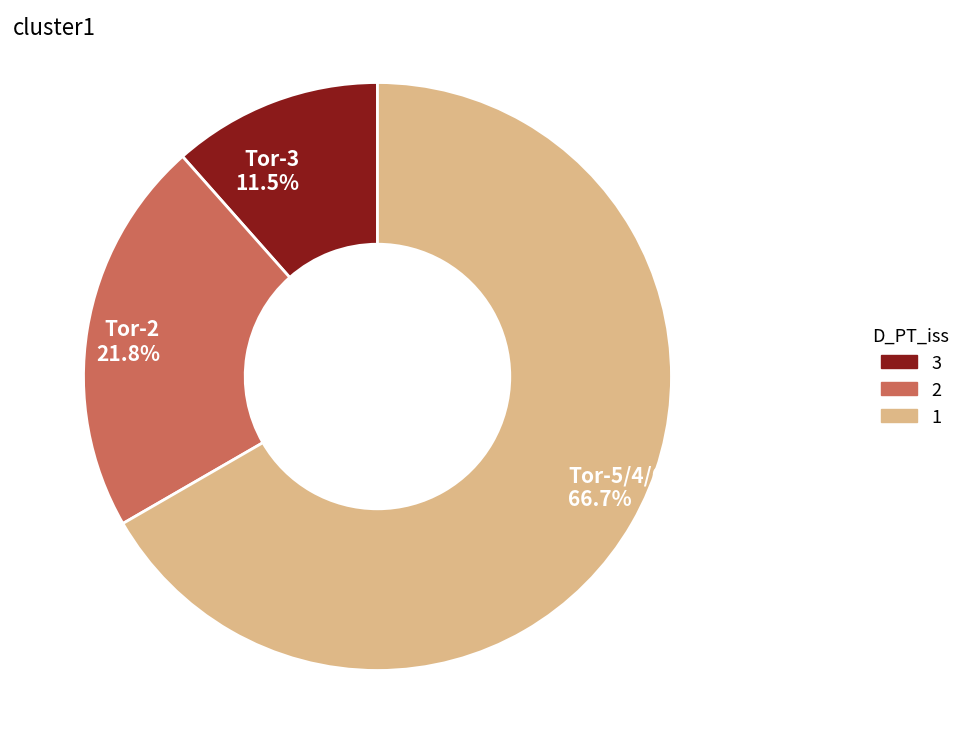

To the nearest percent, what is the difference between the largest and smallest slice percentages?

55%